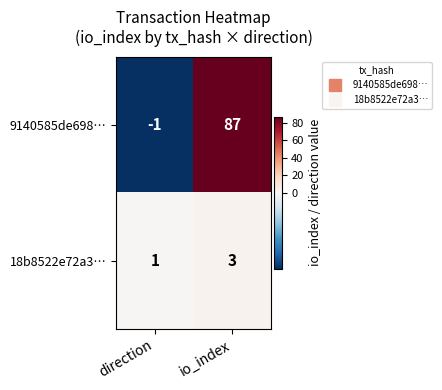

What is the sum of the 9140585de698… values at direction and io_index?

86